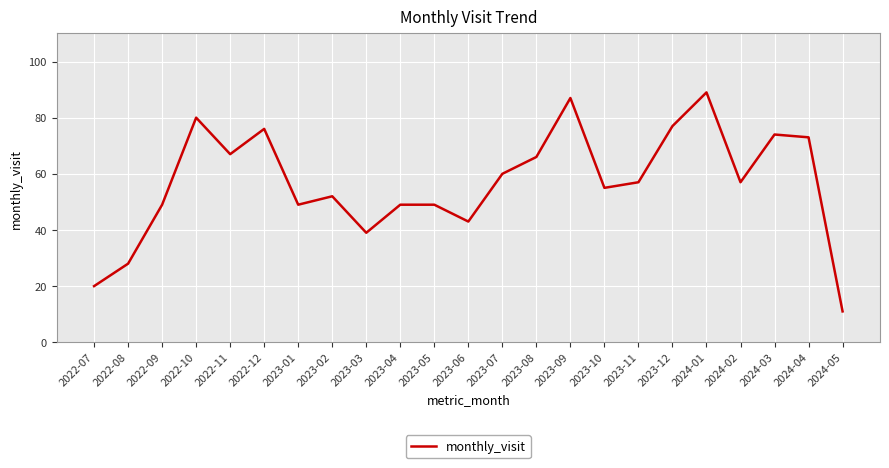

At which category does the data reach its first local peak?

2022-10